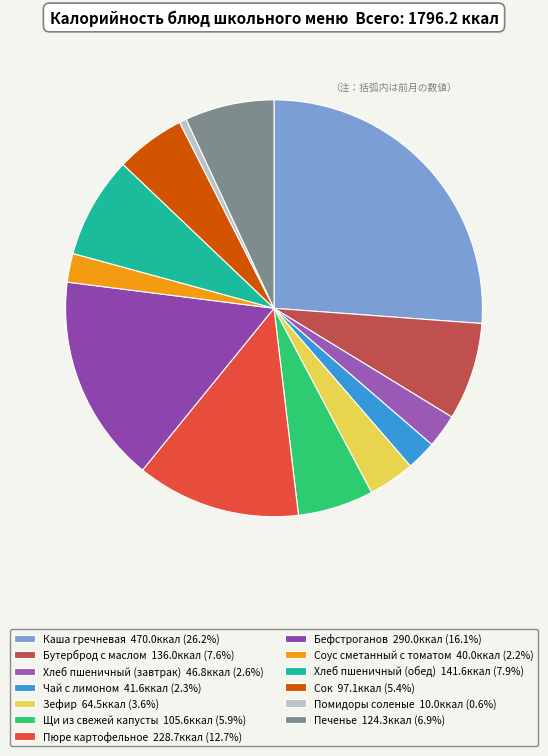

To the nearest percent, what is the difference between the largest and smallest slice percentages?

26%